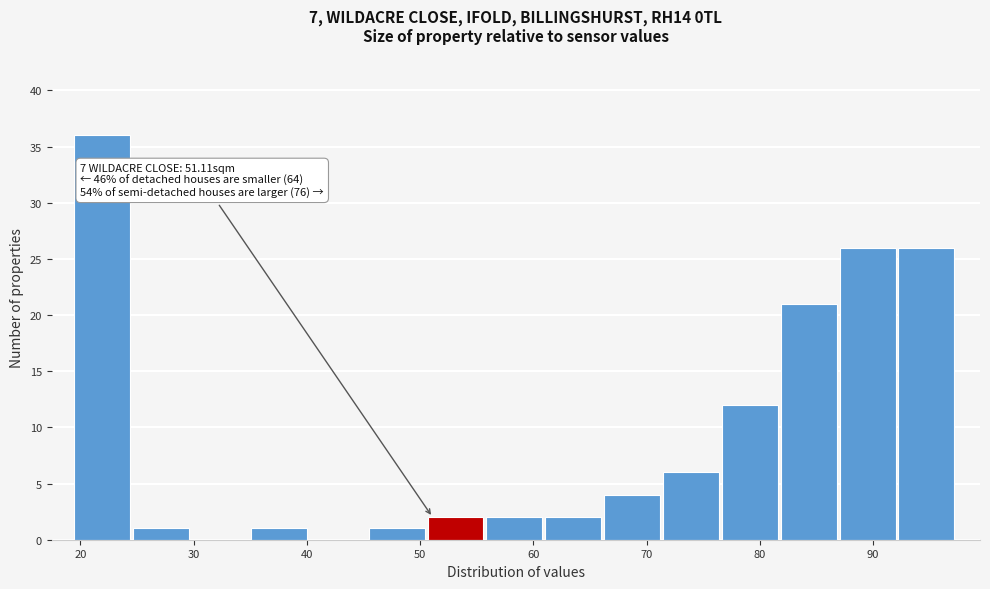

Over which range of the x-axis is the bar tallest?

19 to 25